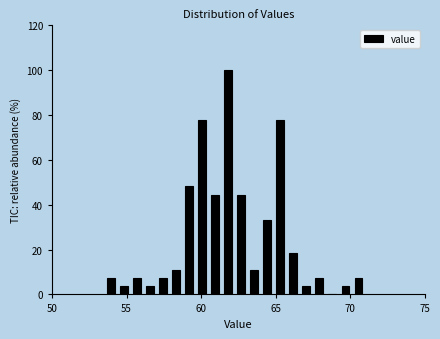

Read against the x-axis, roughly where is the centre of the tallest bar?

62.0